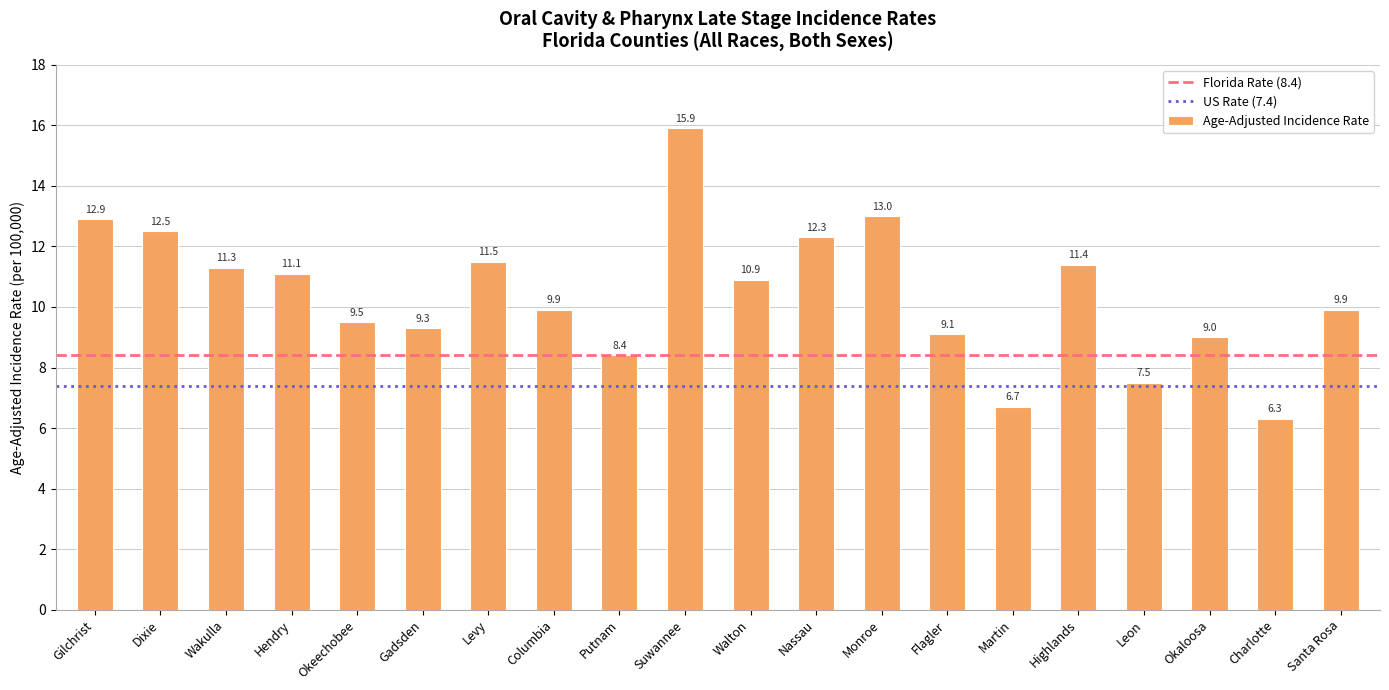

What is the label of the 8th bar from the right?

Monroe